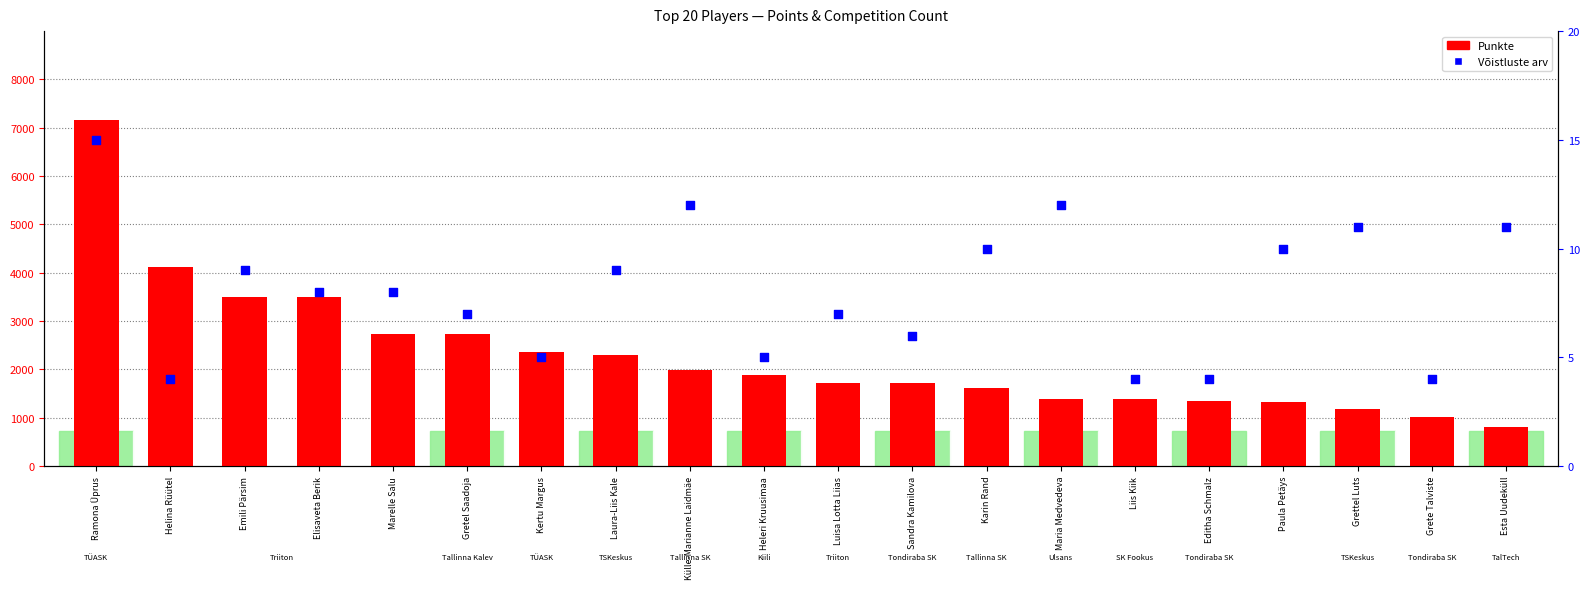

Which series has the largest total across all categories?

Punkte